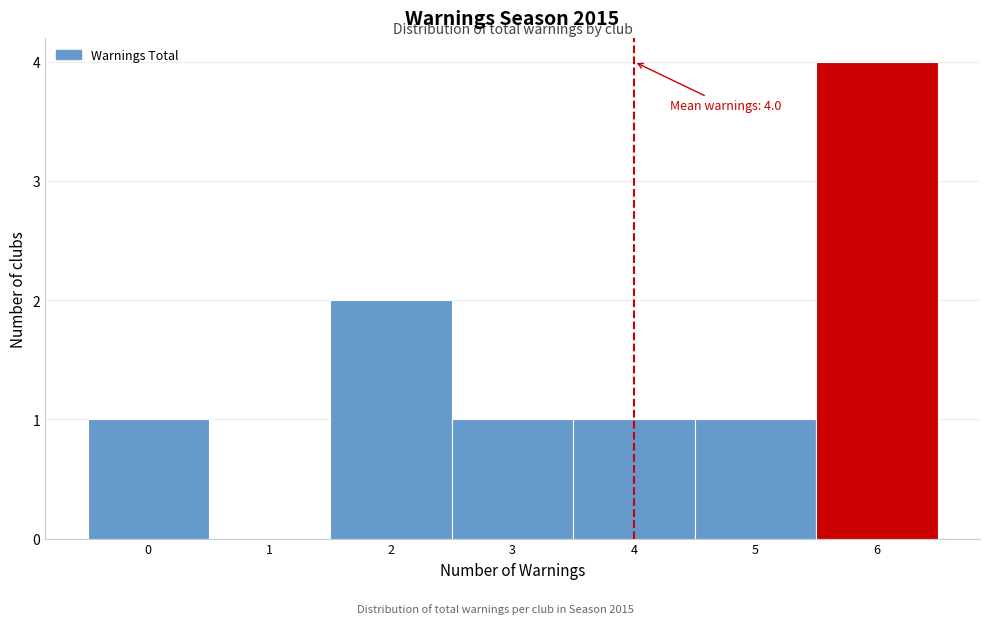

Which range on the x-axis has the tallest bar?

5.5 to 6.5